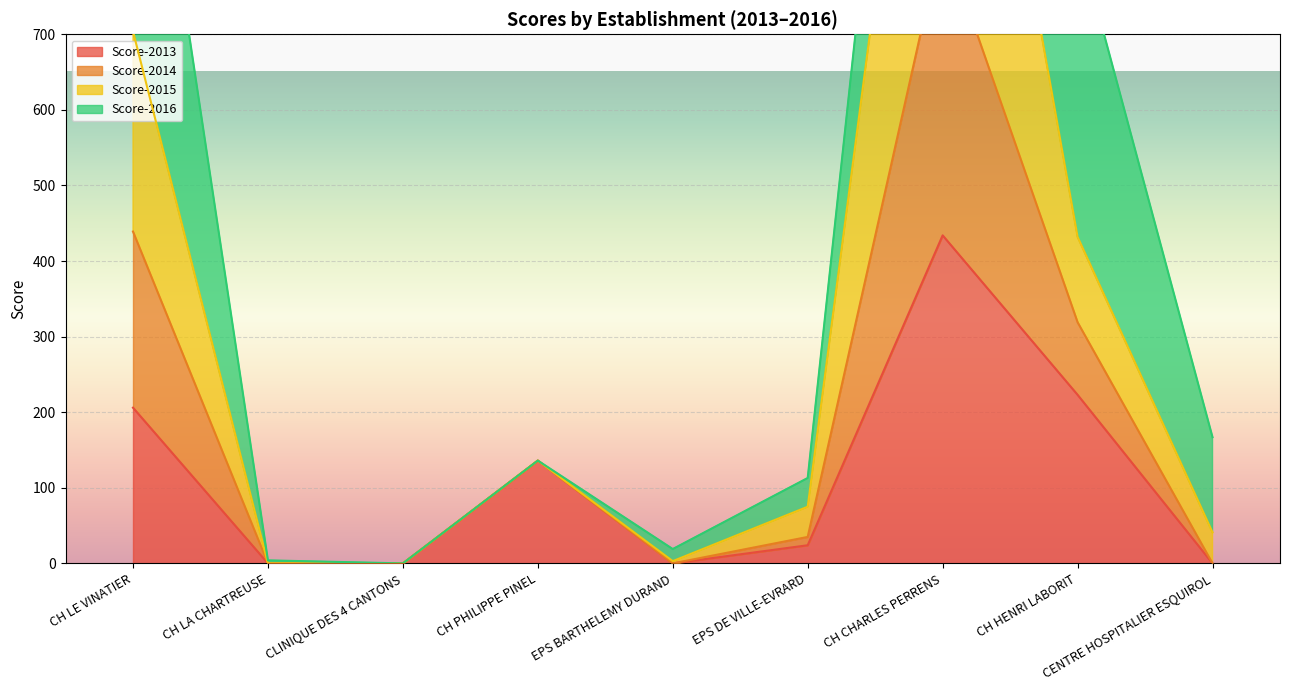

At which category does Score-2013 reach its first local valley?

EPS BARTHELEMY DURAND